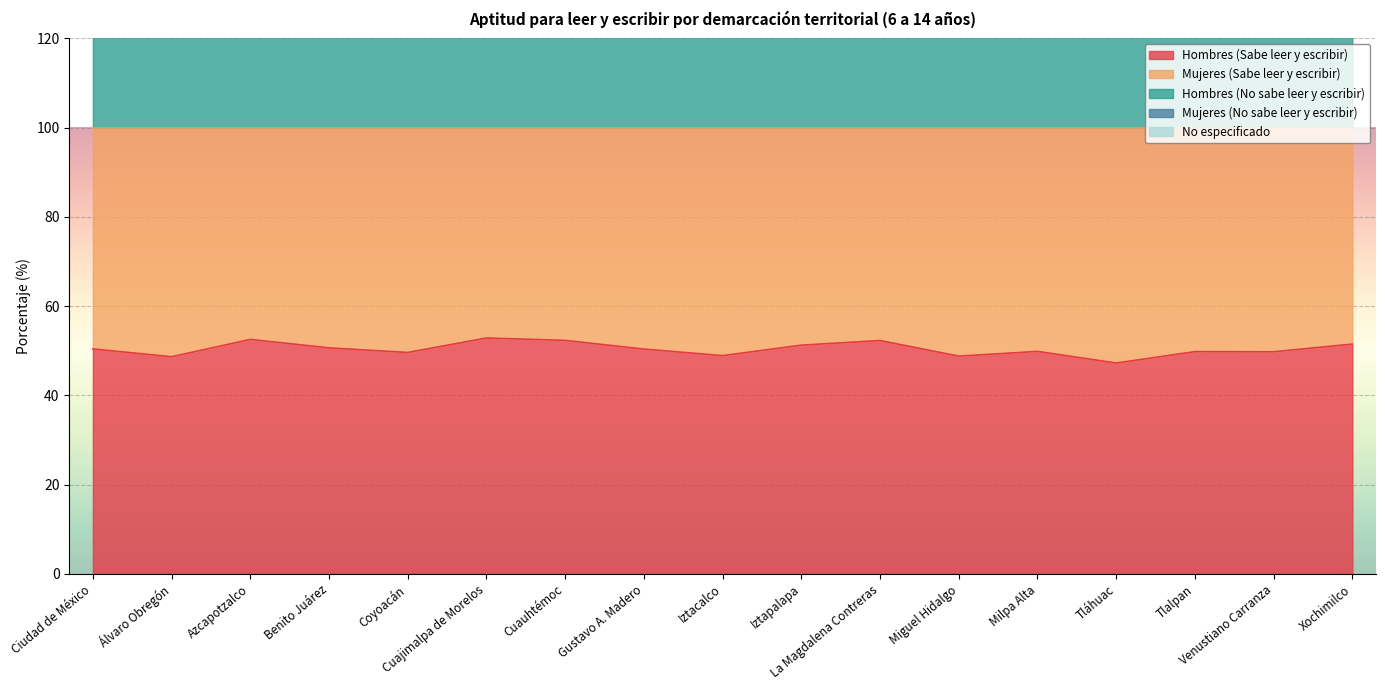

What position from the right is Tlalpan?

3